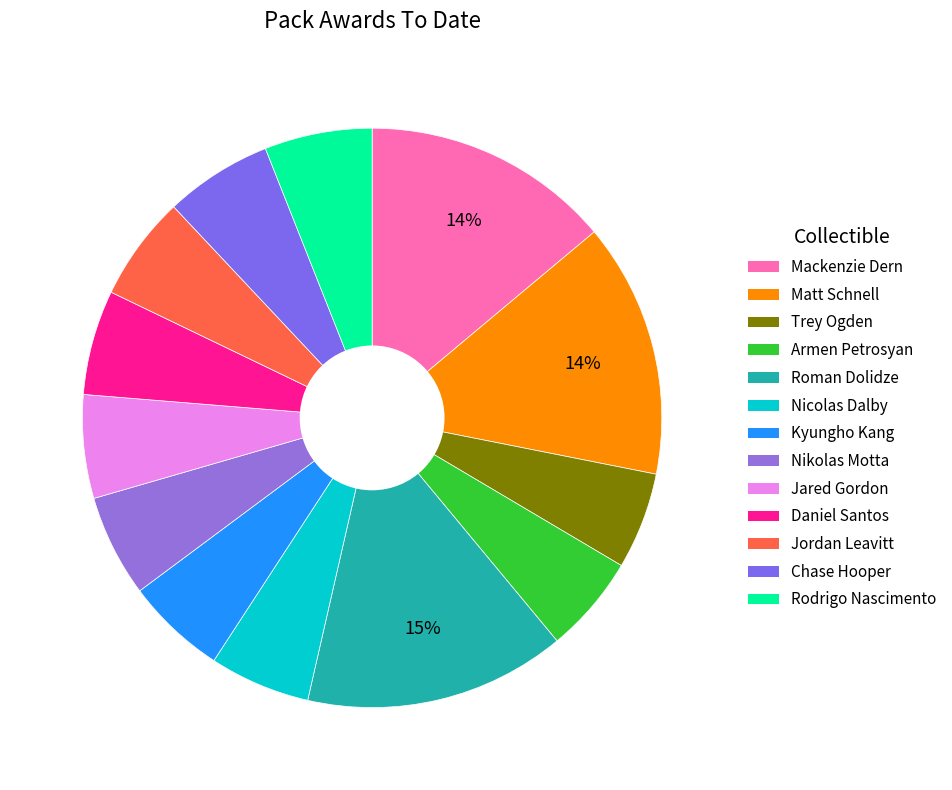

To the nearest percent, what is the combined percentage of Mackenzie Dern and Jared Gordon?

20%